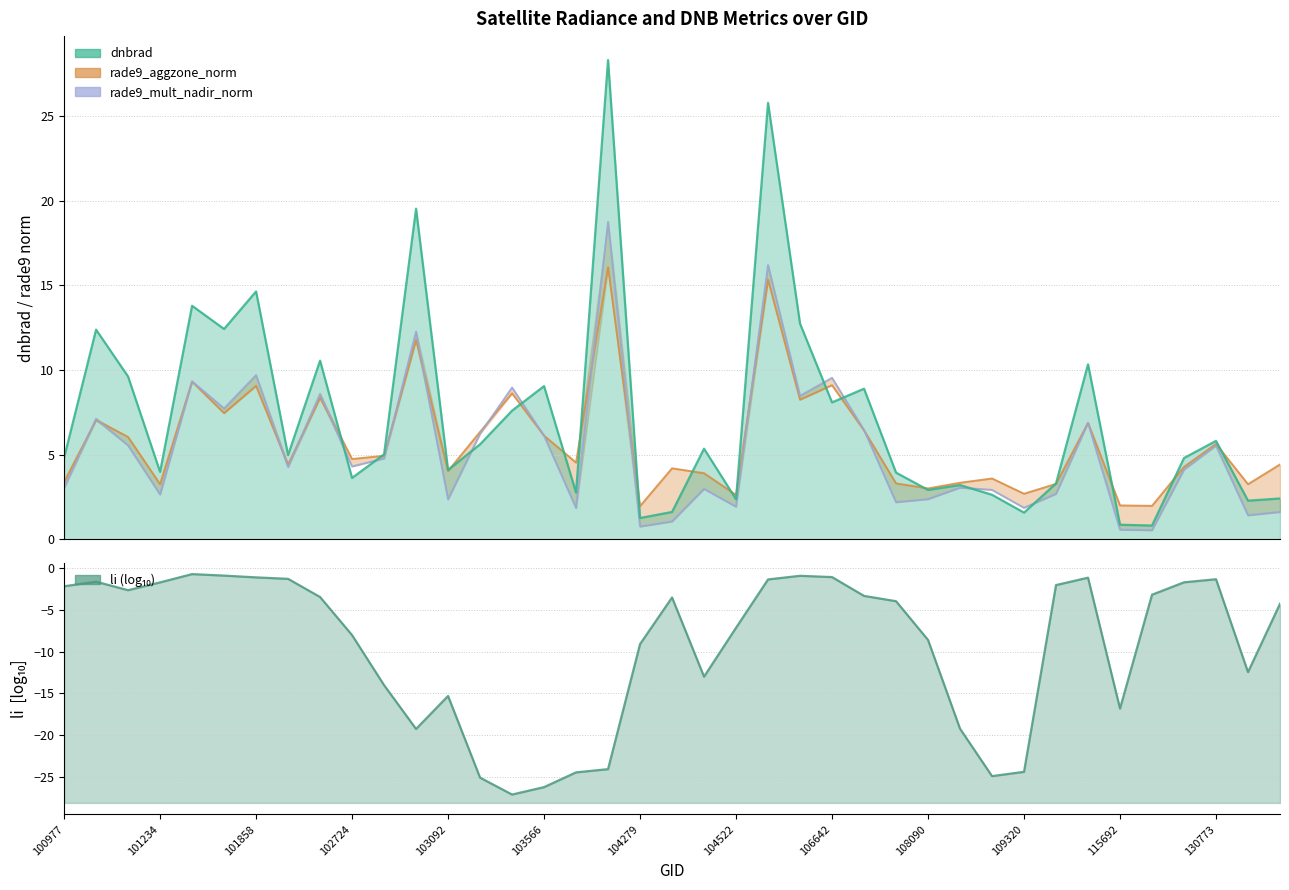

What value does the data have at 31?

2.7